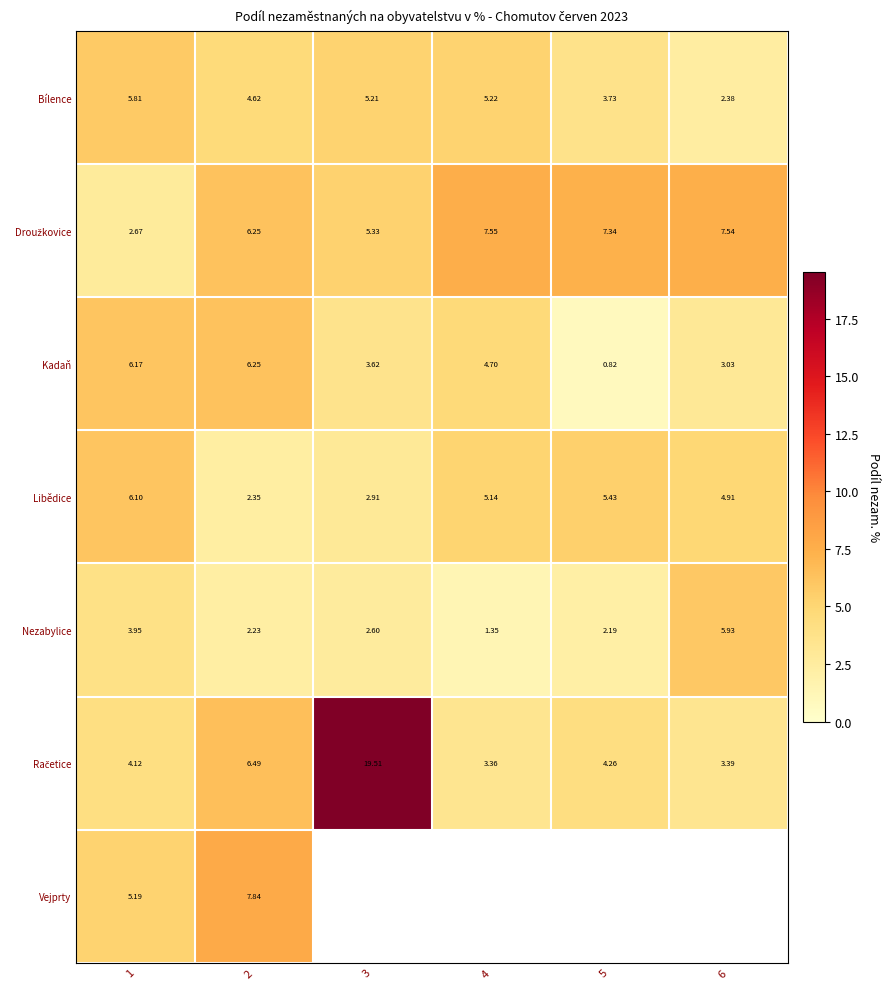

Between 1 and 5, which series saw the biggest shift?

Kadaň